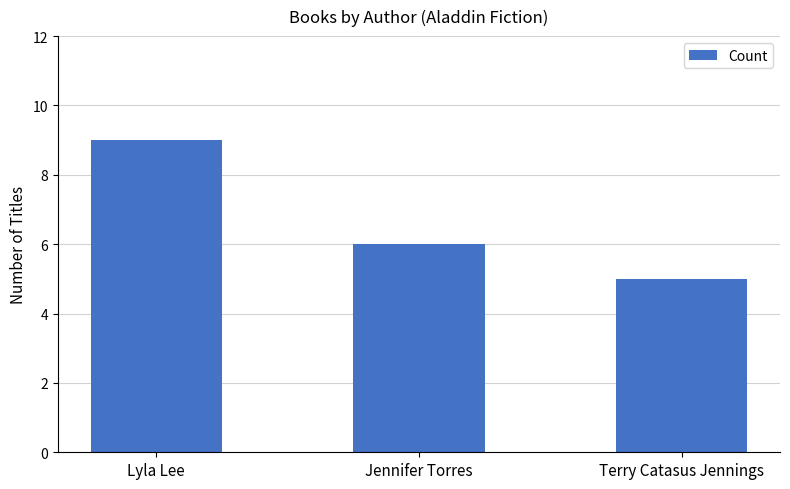

The value at Lyla Lee is 9. True or false?

True